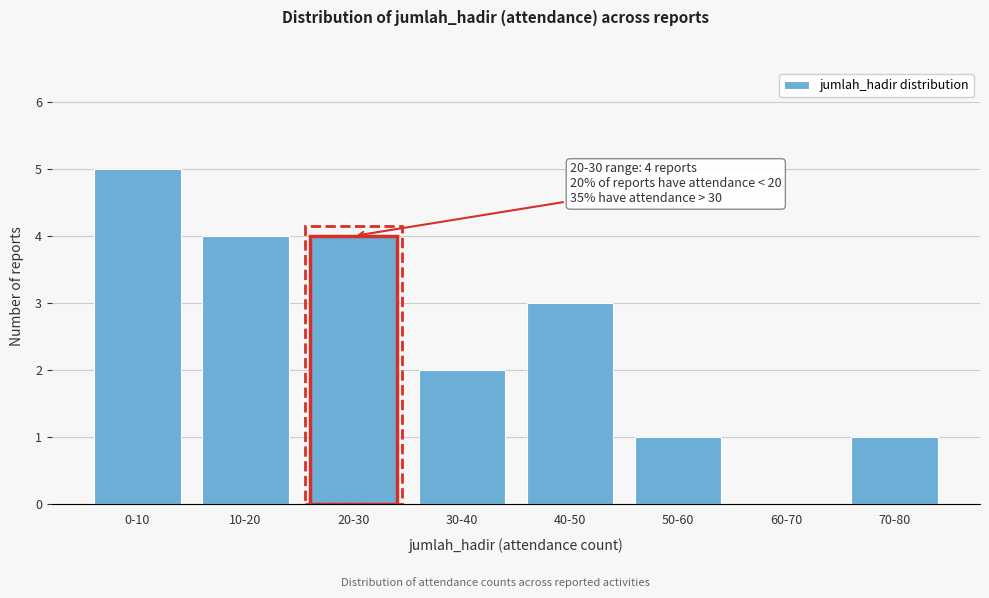

Reading right to left, transcribe all the data shown in this chart.

70-80=1	60-70=0	50-60=1	40-50=3	30-40=2	20-30=4	10-20=4	0-10=5